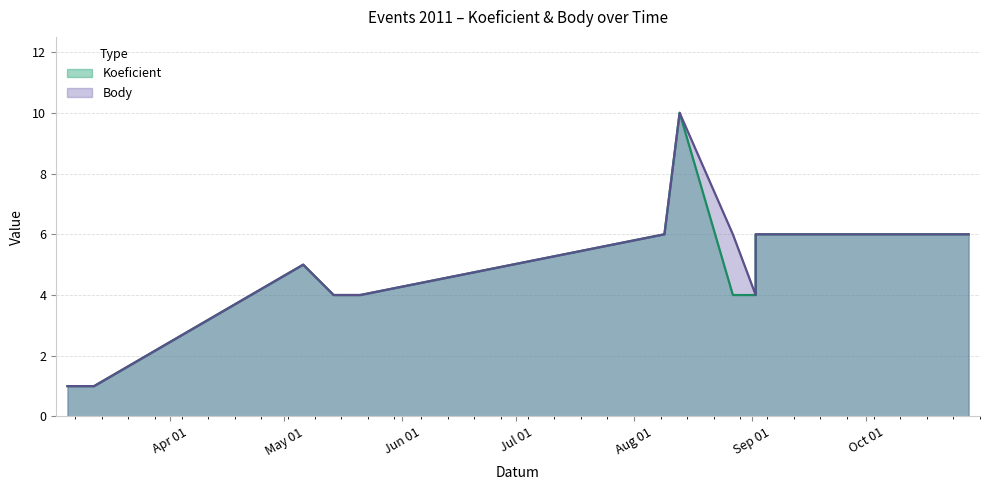

Where does the Koeficient series first go above 5?

2011-08-09